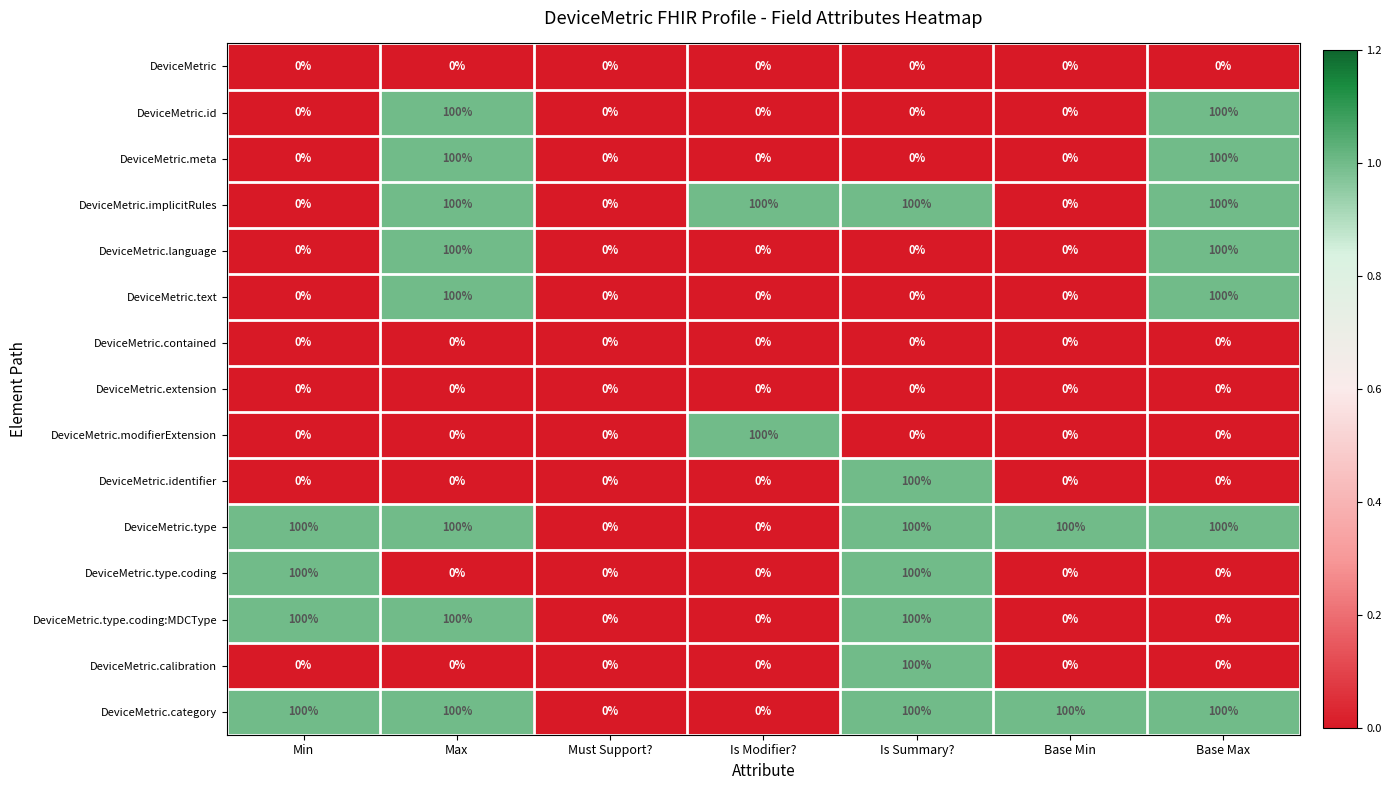

What is the total value across all series at Min?

400